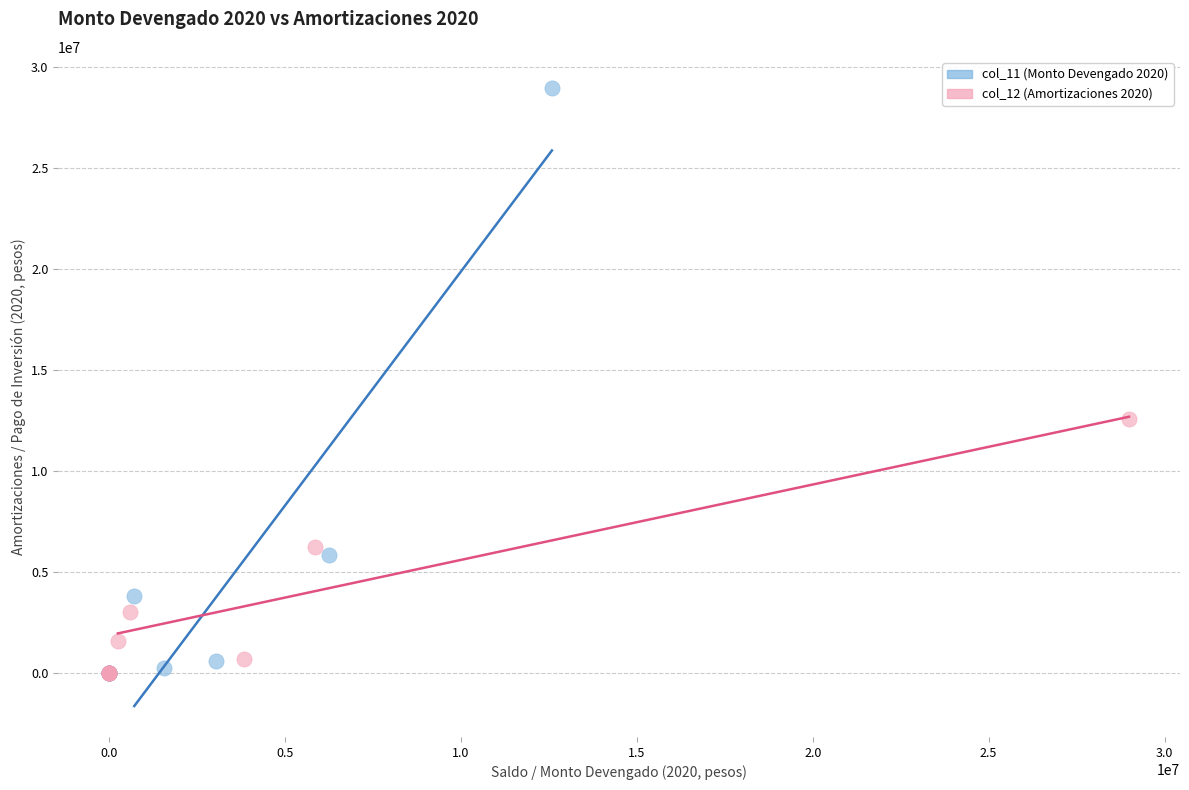

Which series has the largest Y range (max minus min)?

col_11 (Monto Devengado 2020)